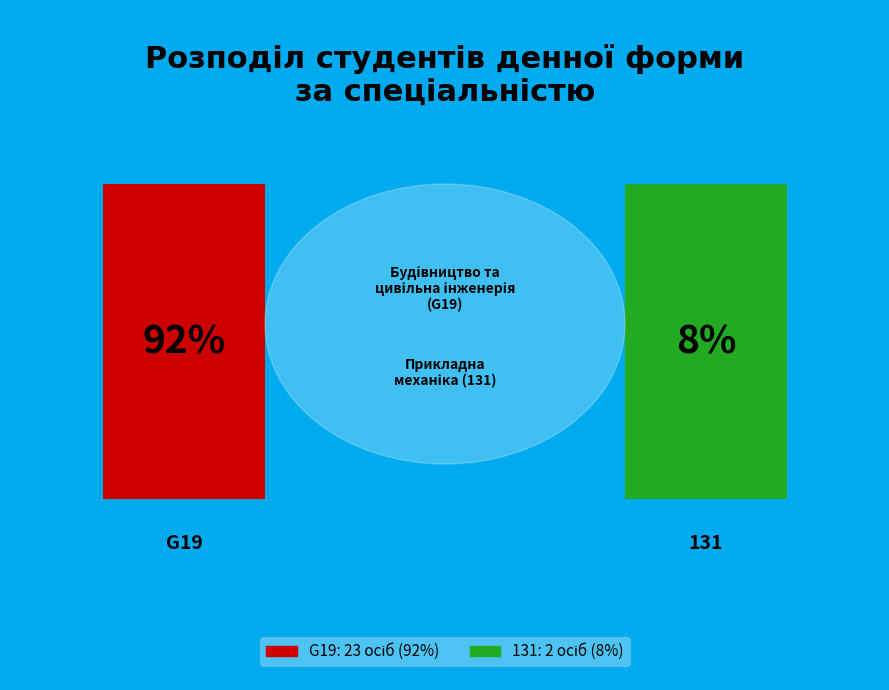

Is there any slice that represents more than half of the pie?

Yes